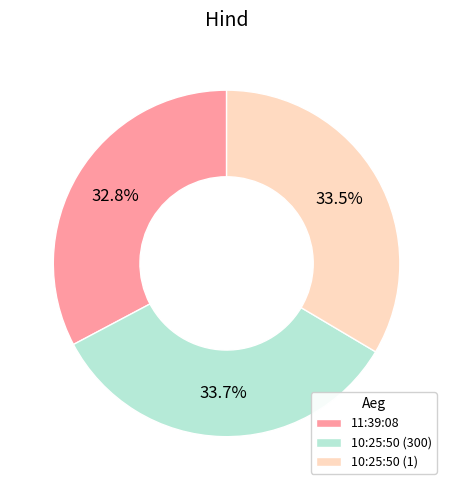

Do 10:25:50 (1) and 10:25:50 (300) together represent more than half of the pie?

Yes